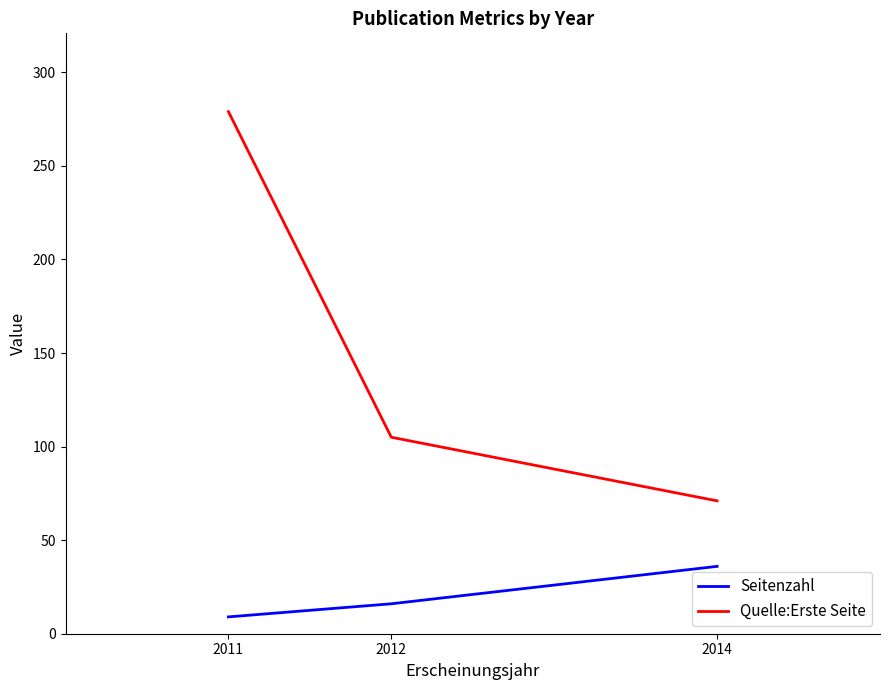

What is the sum of all Quelle:Erste Seite values?

455